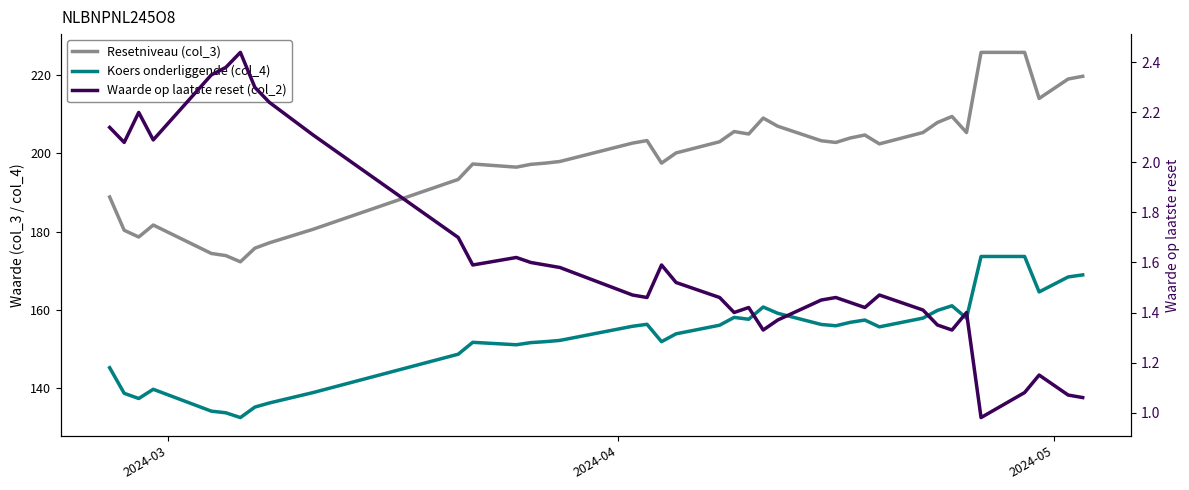

What is the maximum value for Resetniveau (col_3)?

225.8